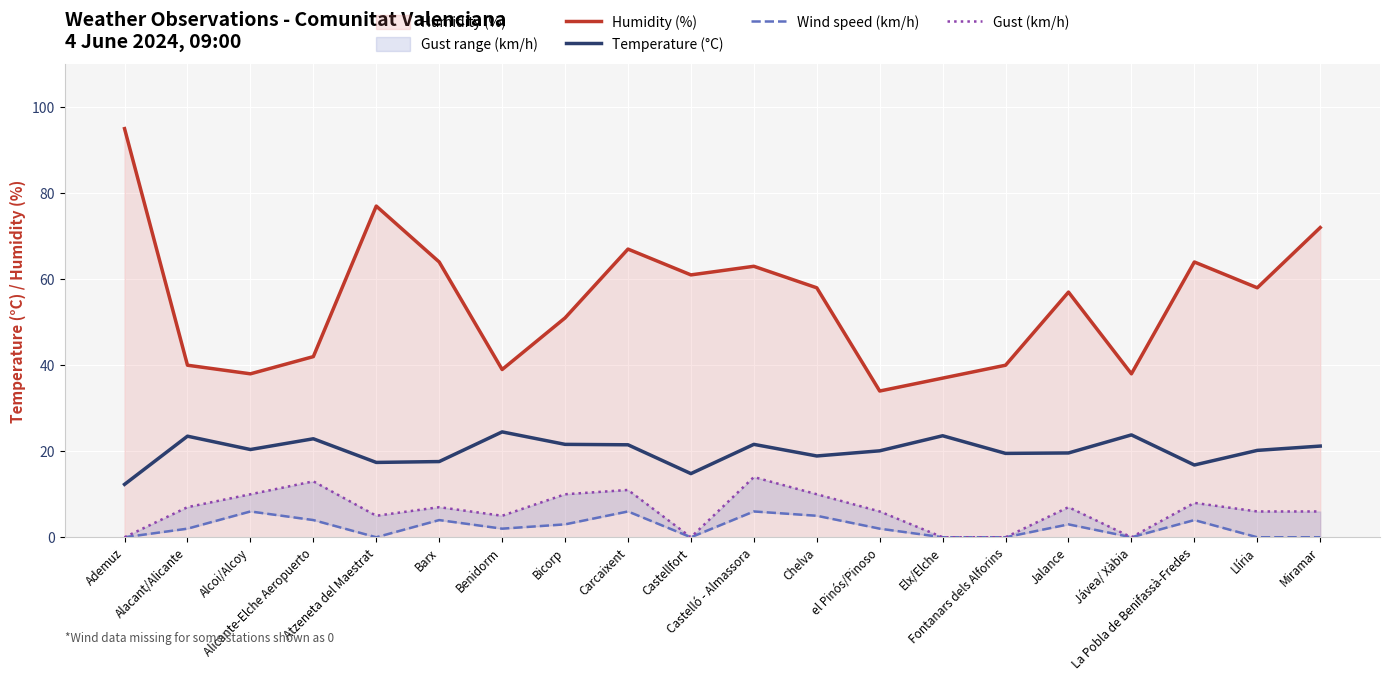

What are all the series names shown in the legend?

Humidity (%), Temperature (°C), Wind speed (km/h), Gust (km/h)